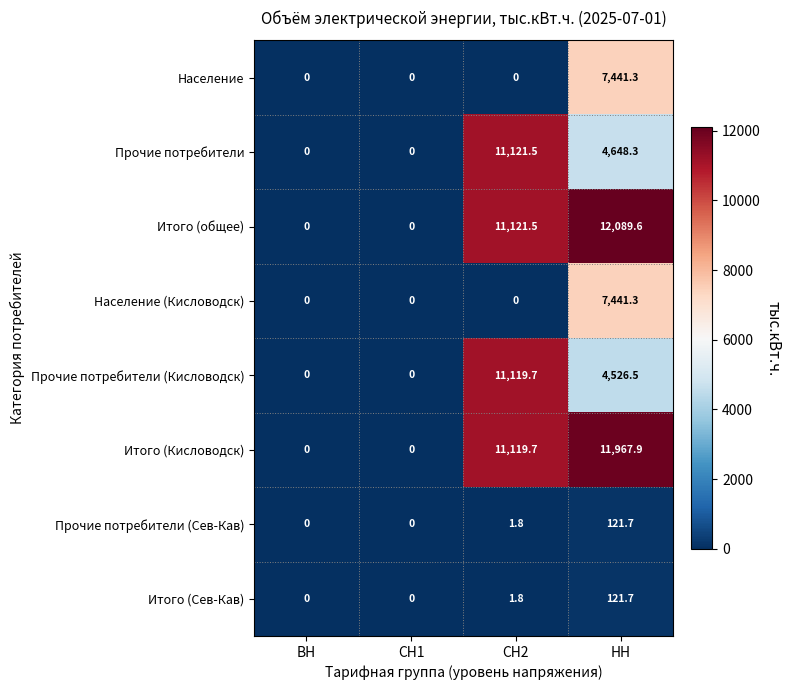

What is the sum of all Итого (общее) values?

23211.1